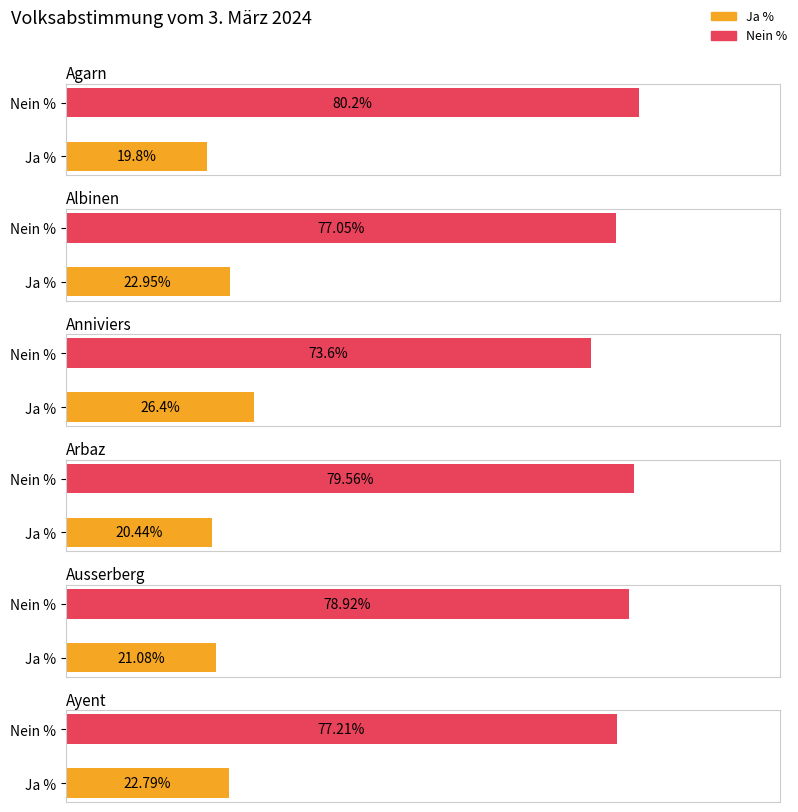

Where is Ja % nearest to the value 23?

Albinen